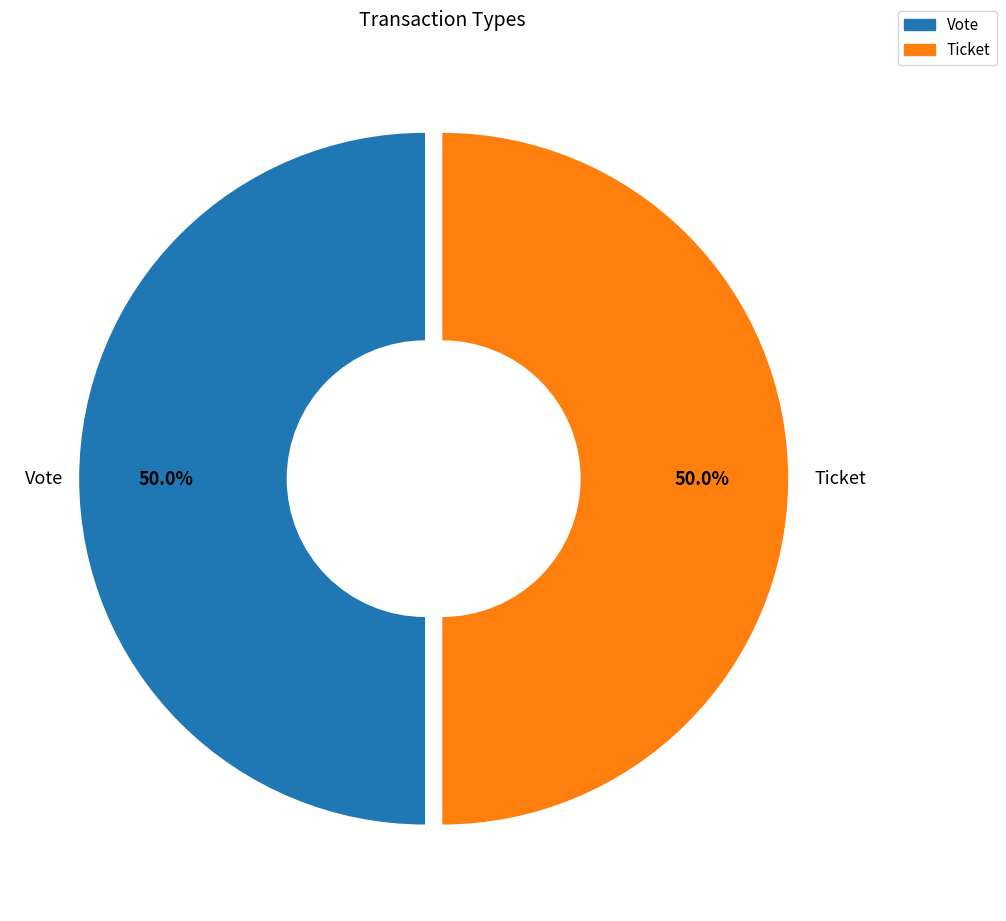

What is the ratio of the value at Ticket to the value at Vote?

1.0